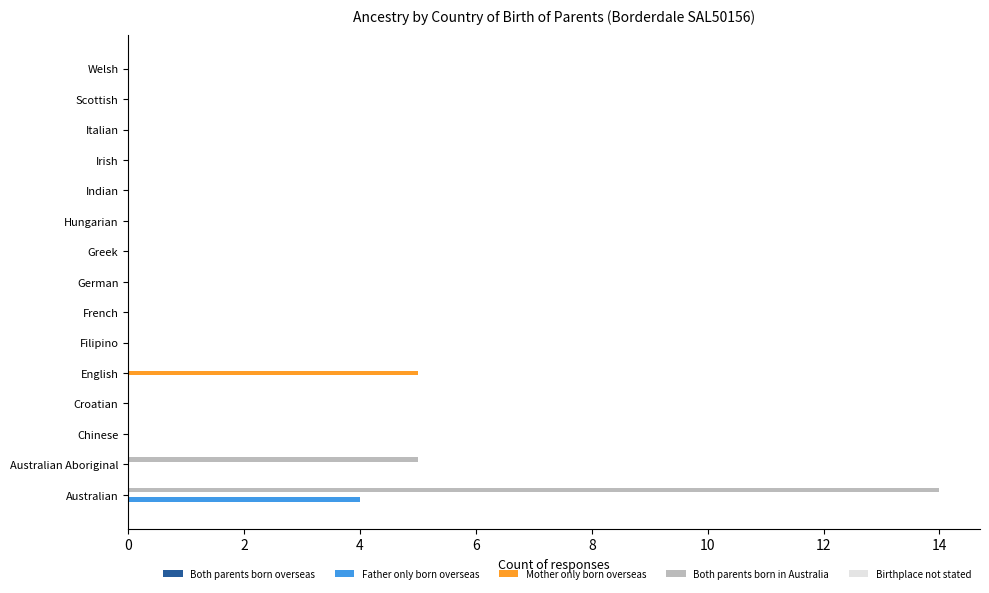

Which series has the largest range (max minus min)?

Both parents born in Australia